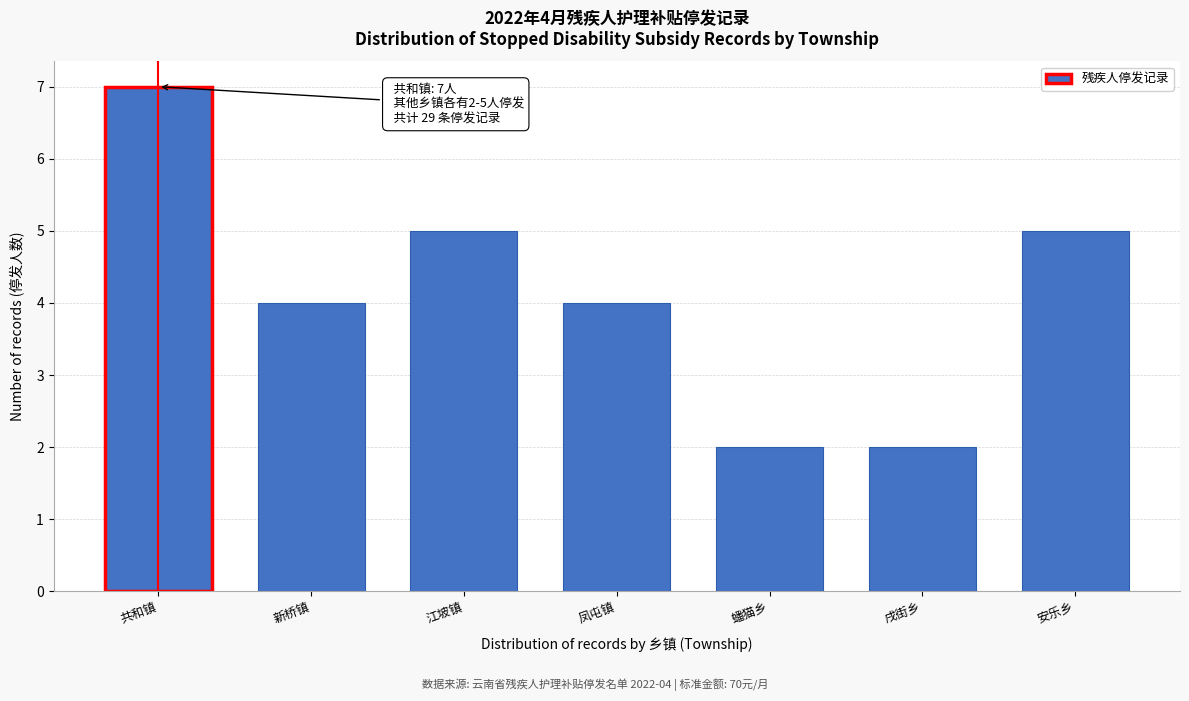

Reading left to right, transcribe all the data shown in this chart.

7	4	5	4	2	2	5